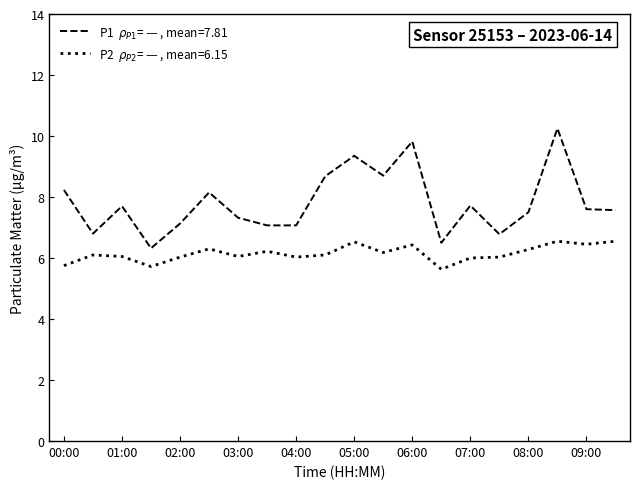

What is the minimum value shown in the chart?

5.6